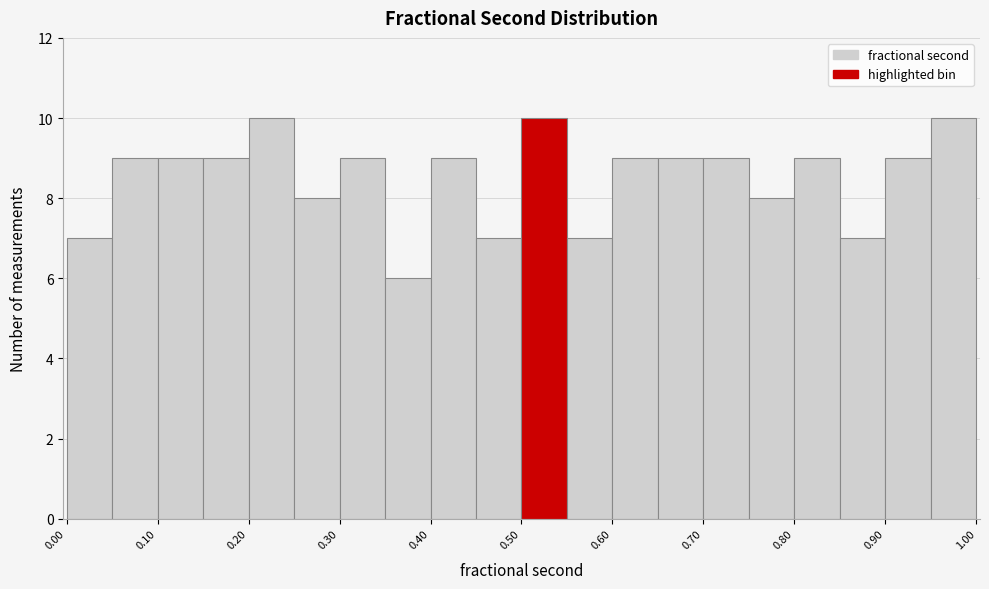

How tall is the bar that spans 0.45 to 0.50 on the x-axis? Neither the bar edges nor the heights are printed on the chart, so give them approximately, as read against the axes.

7